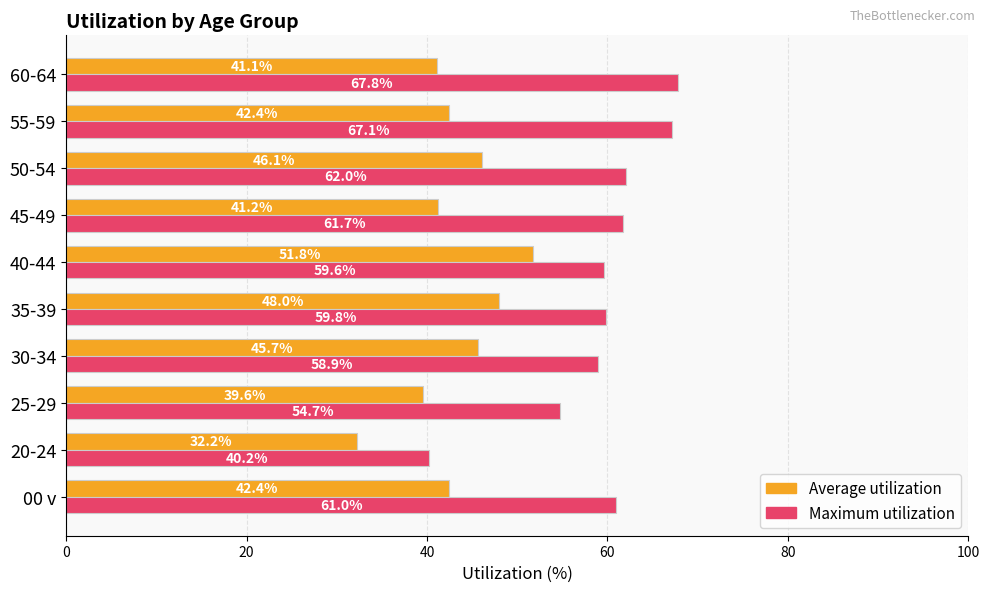

How many data points does each series have?

10